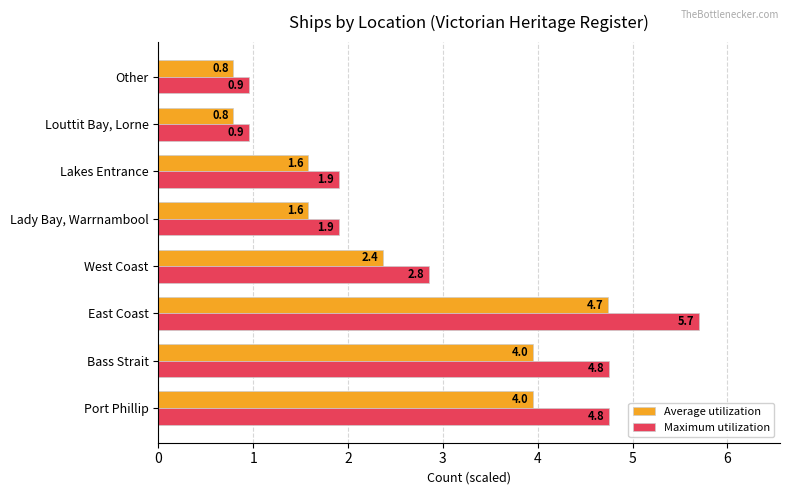

At how many categories does at least one series exceed 3?

3